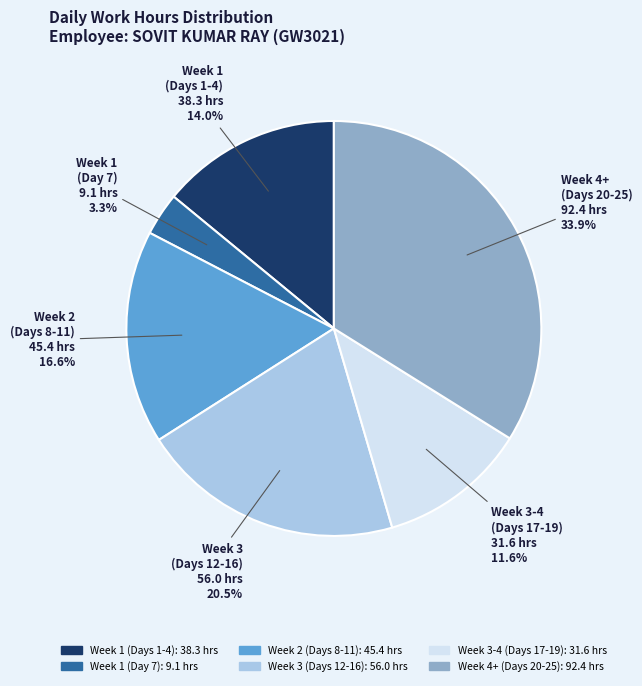

Does Week 2 (Days 8-11) account for over 50% of the chart?

No